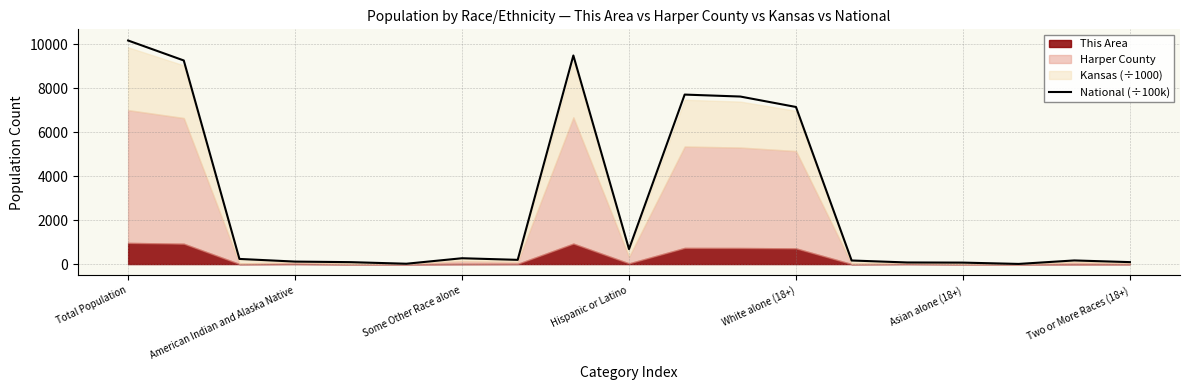

What is the sum of all values?

53493.0